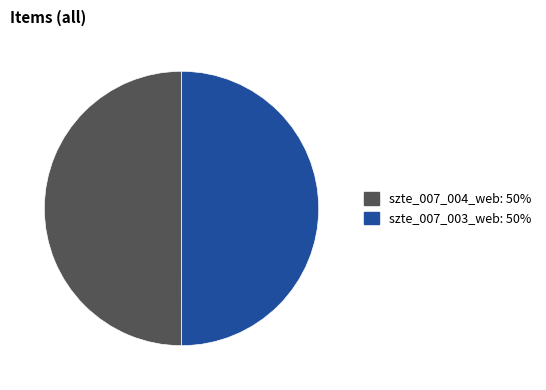

How many slices are in this pie chart?

2